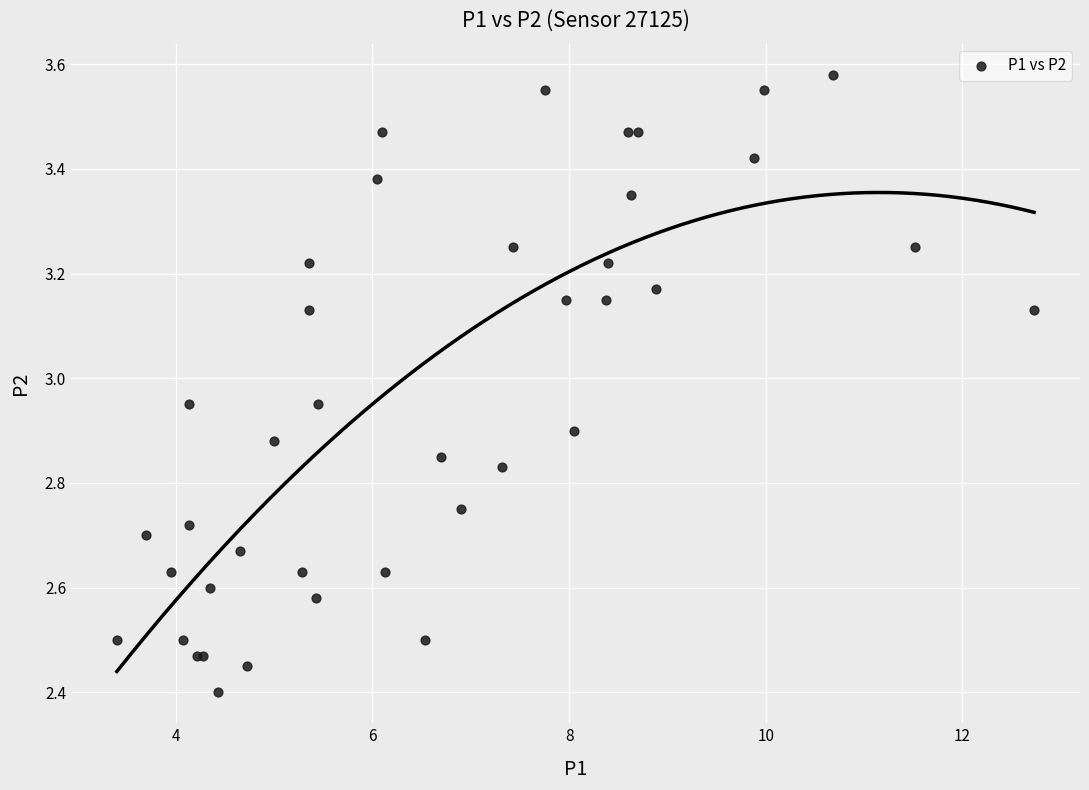

What Y value in the scatter plot is closest to 2?

2.4